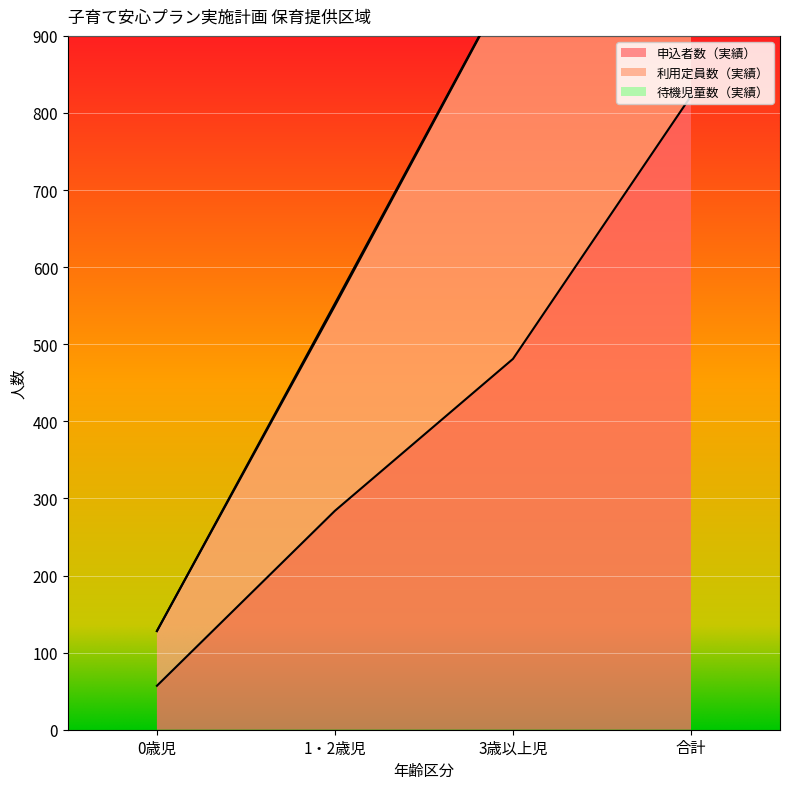

The value of 申込者数（実績） at 0歳児 is 57. True or false?

True